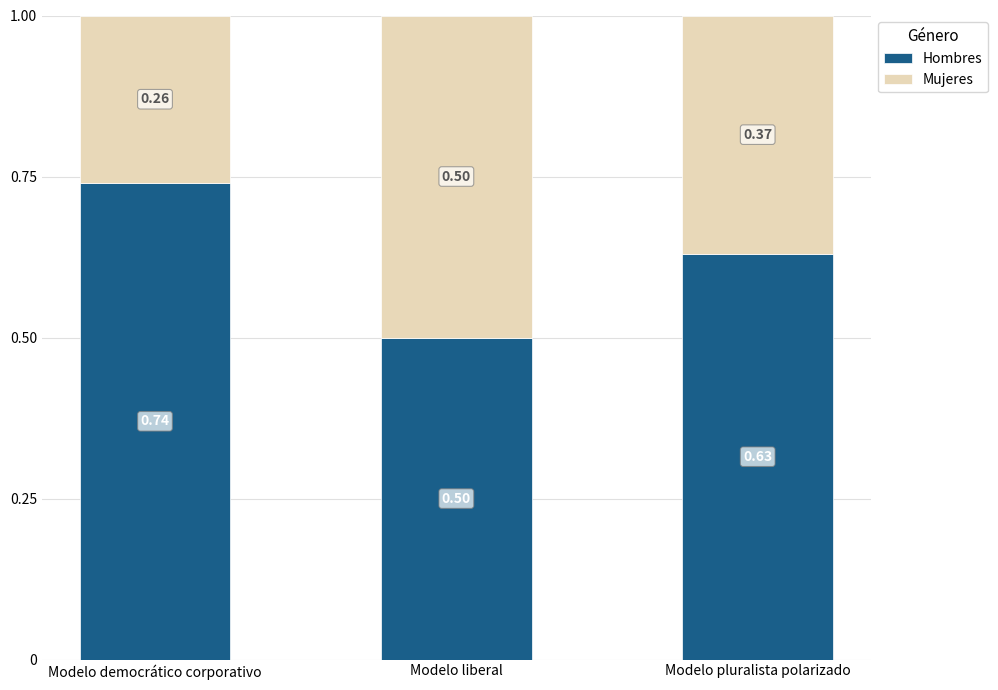

How many bars are there in total?

3